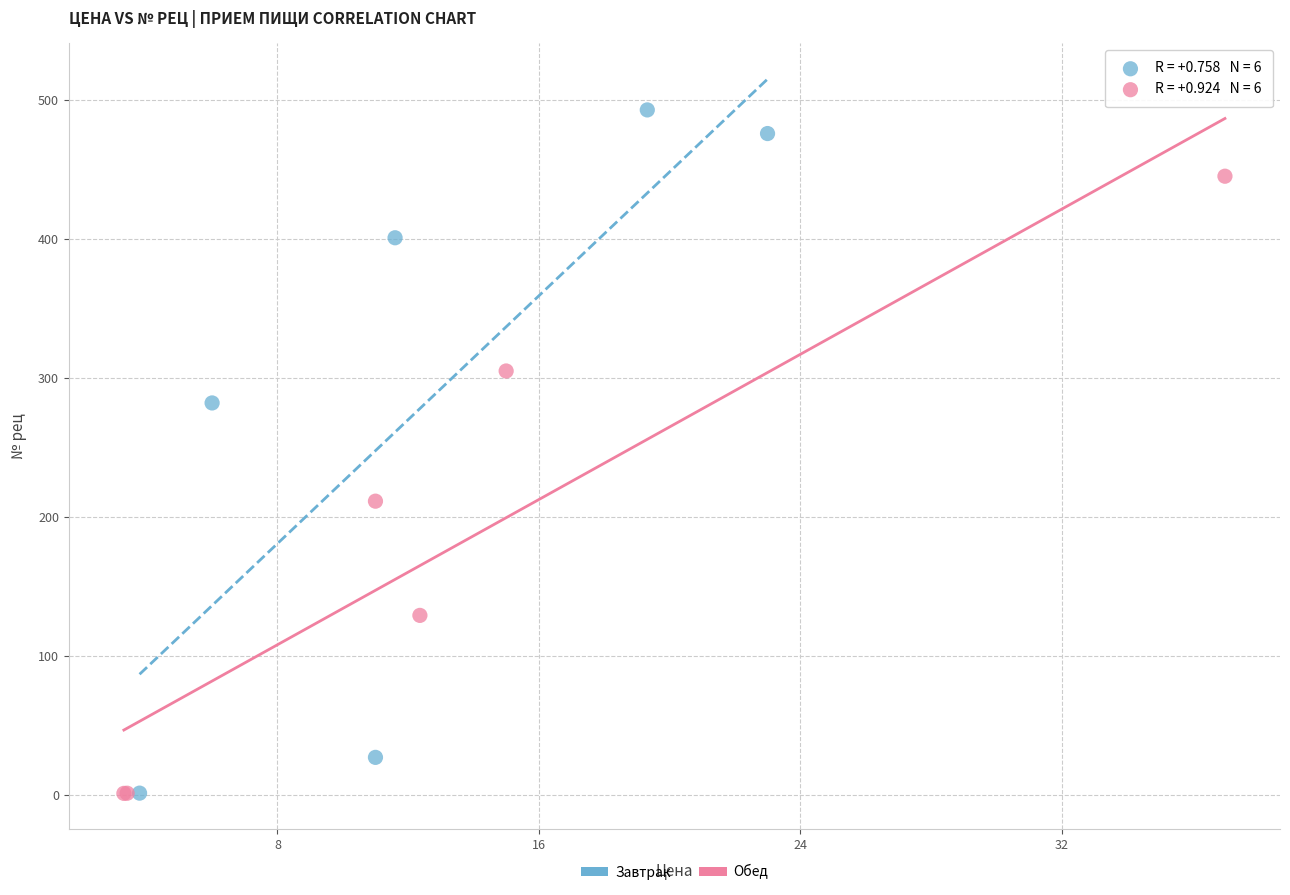

Which series reaches the maximum Y coordinate?

Завтрак